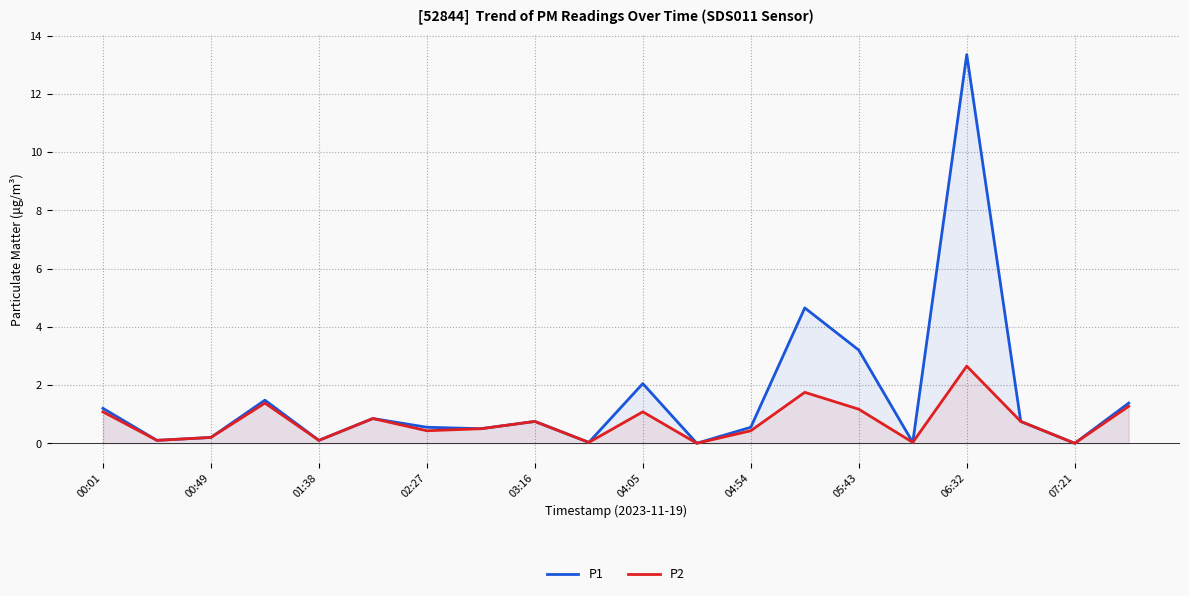

Which series has the largest total across all categories?

P1